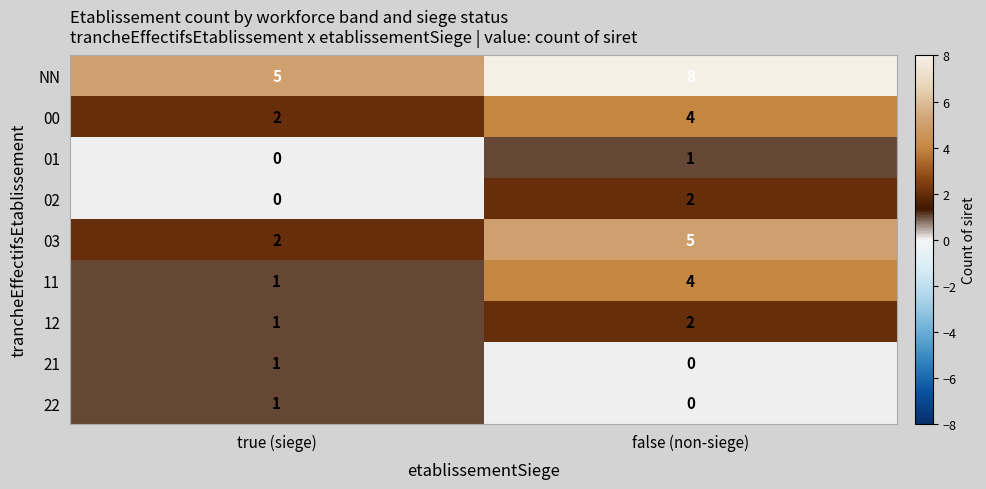

What is the spread (max minus min) of values at true (siege)?

5